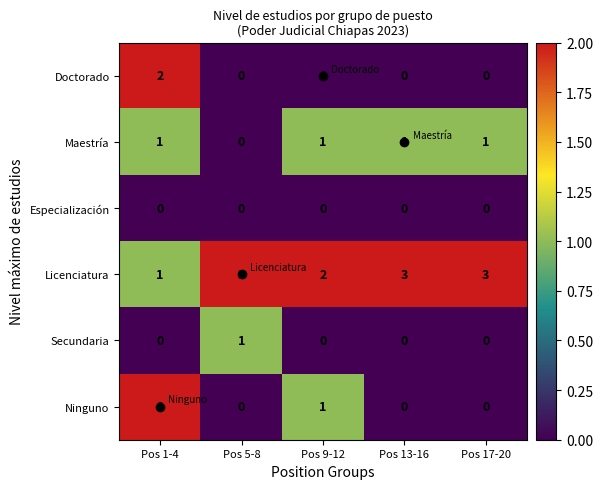

True or false: Ninguno has a value of 0 at Pos 13-16.

True